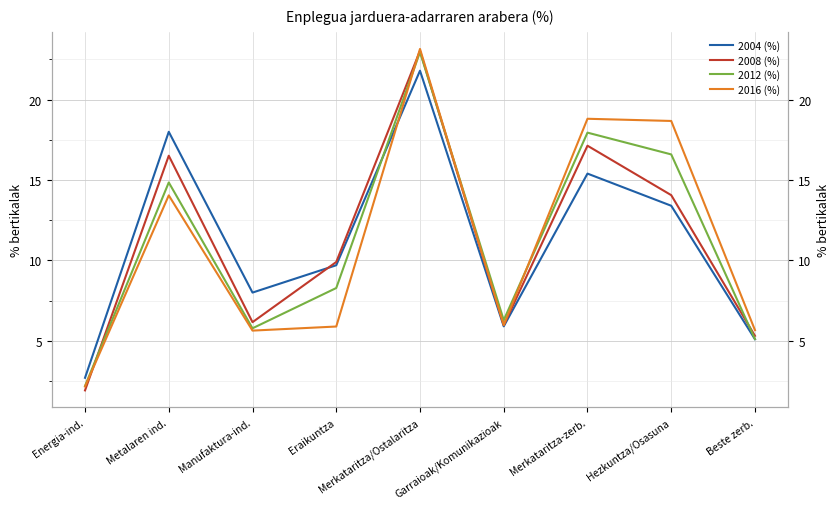

Is it true that 2016 (%) equals 6.0 at Garraioak/Komunikazioak?

True